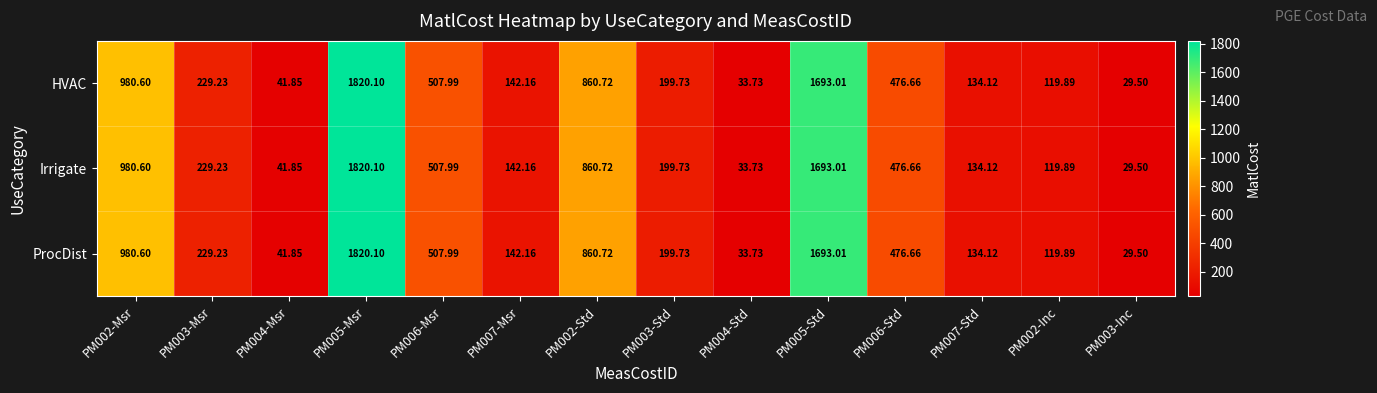

Is the value of Irrigate at PM002-Std greater than the value of ProcDist at PM005-Msr?

No